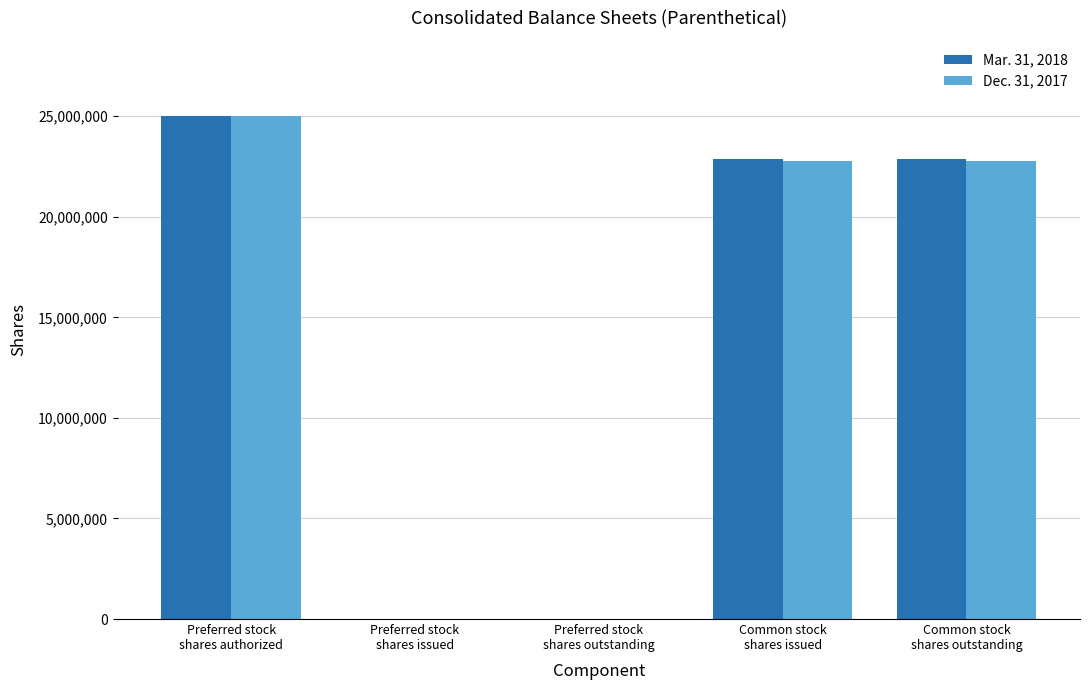

The value of Dec. 31, 2017 at Common stock
shares issued is 22765017. True or false?

True